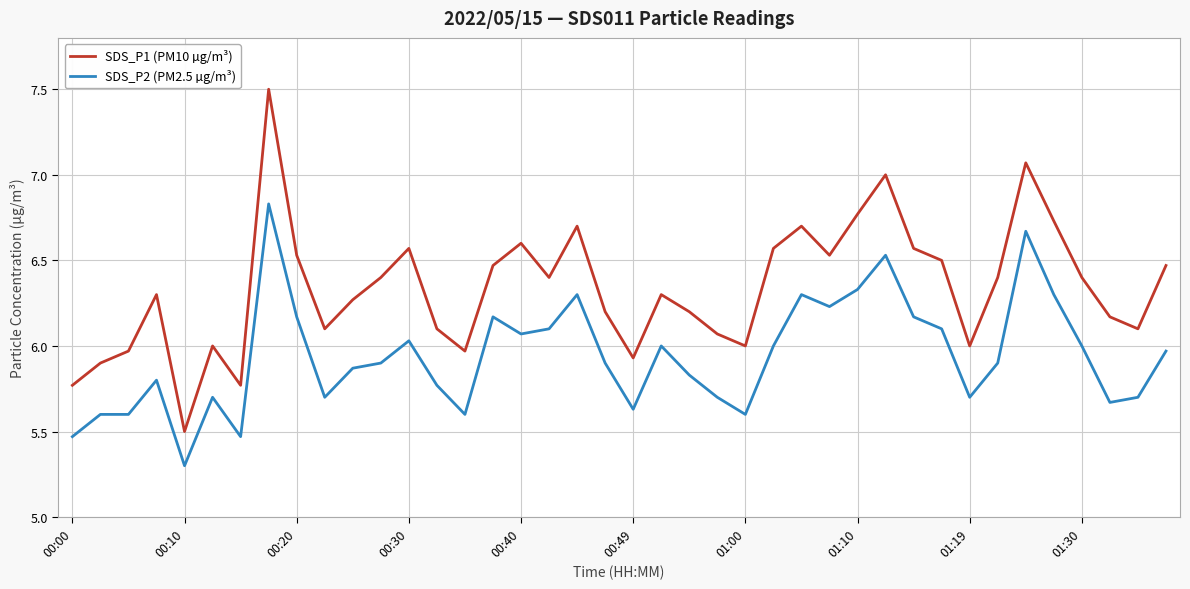

How many series are shown in this chart?

2